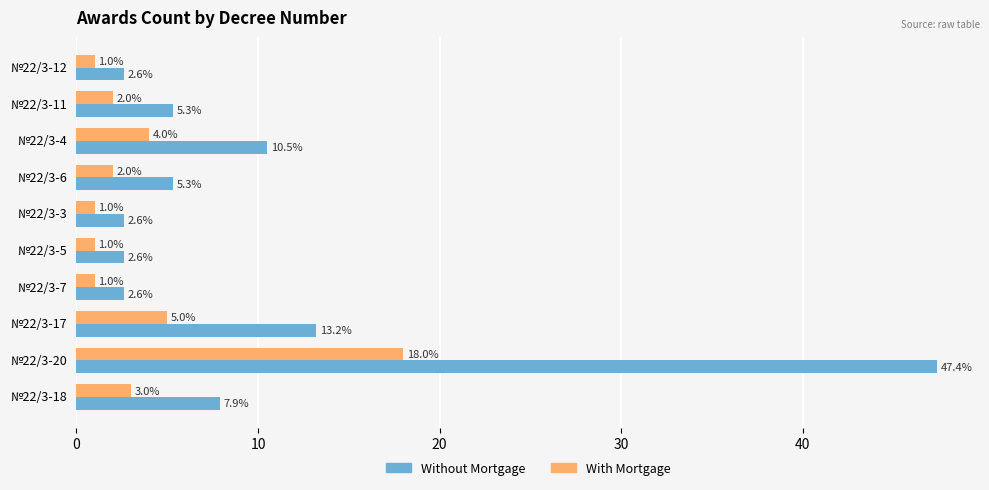

What is the average value of the With Mortgage series?

3.8